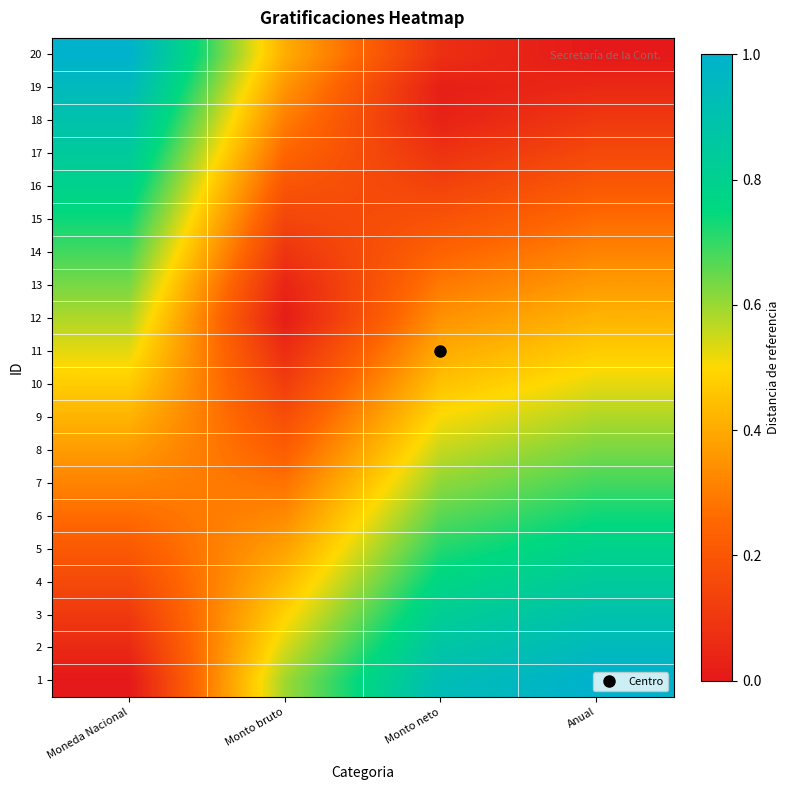

Which category has the lowest value across all series?

Moneda Nacional